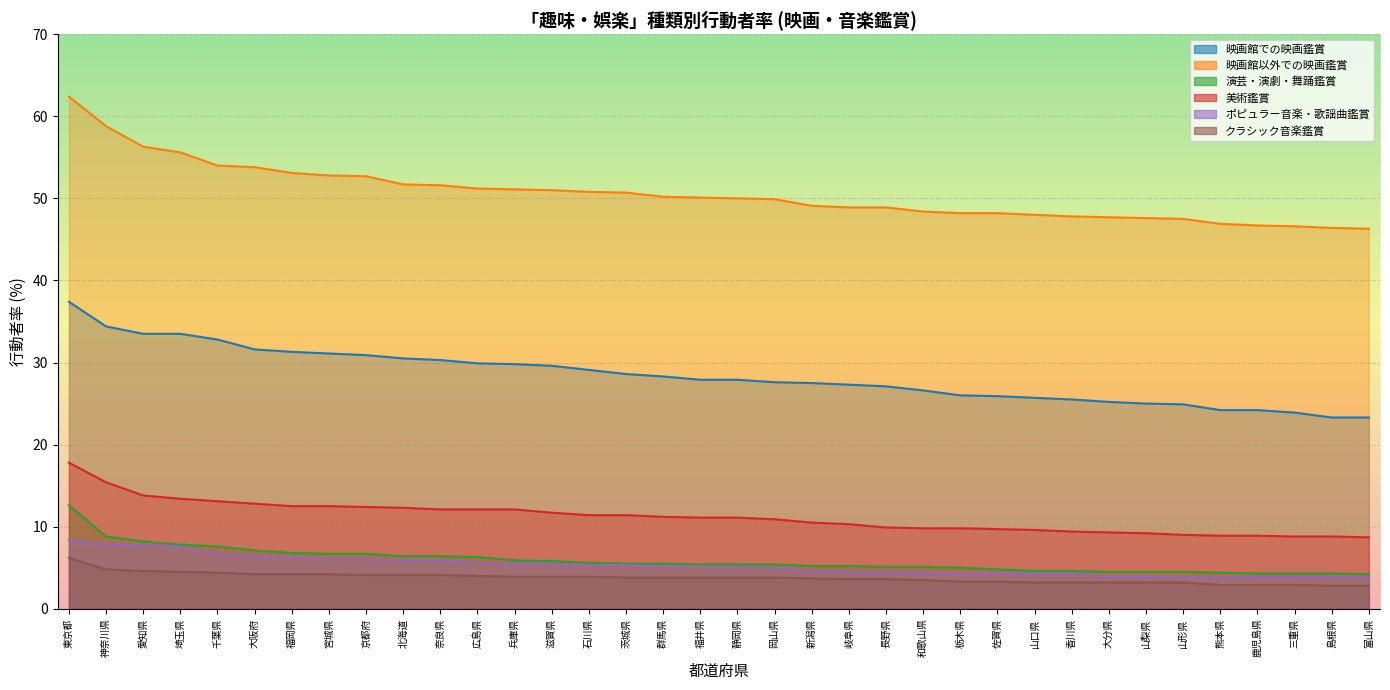

Is the value of クラシック音楽鑑賞 at 京都府 greater than the value of 演芸・演劇・舞踊鑑賞 at 滋賀県?

No